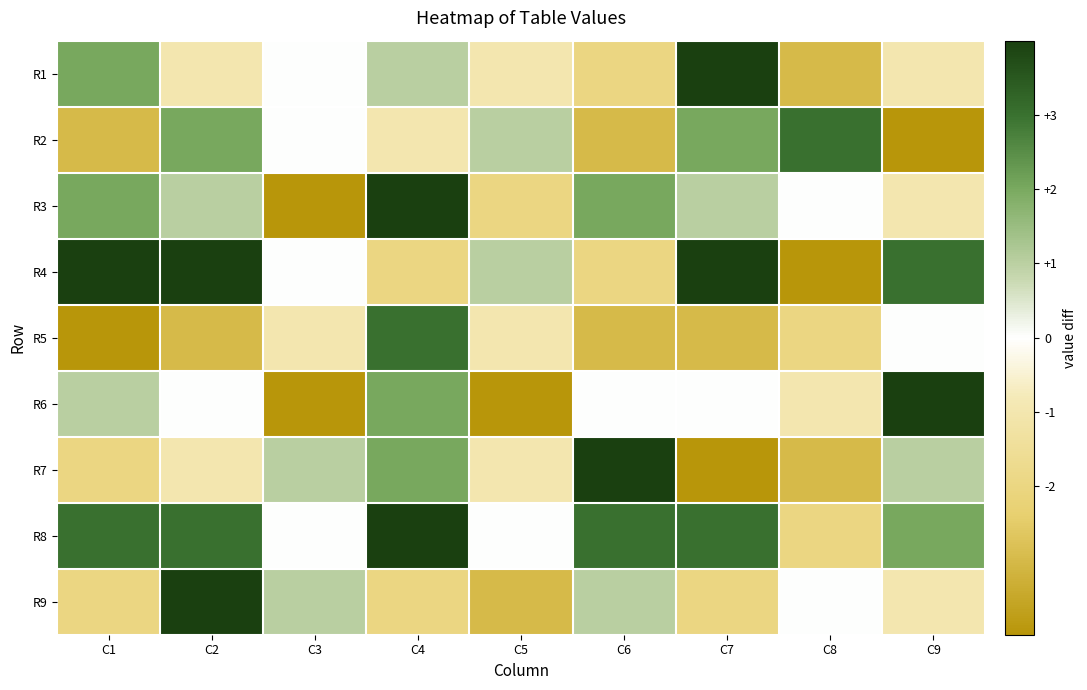

At which category is the sum across all series the highest?

C4